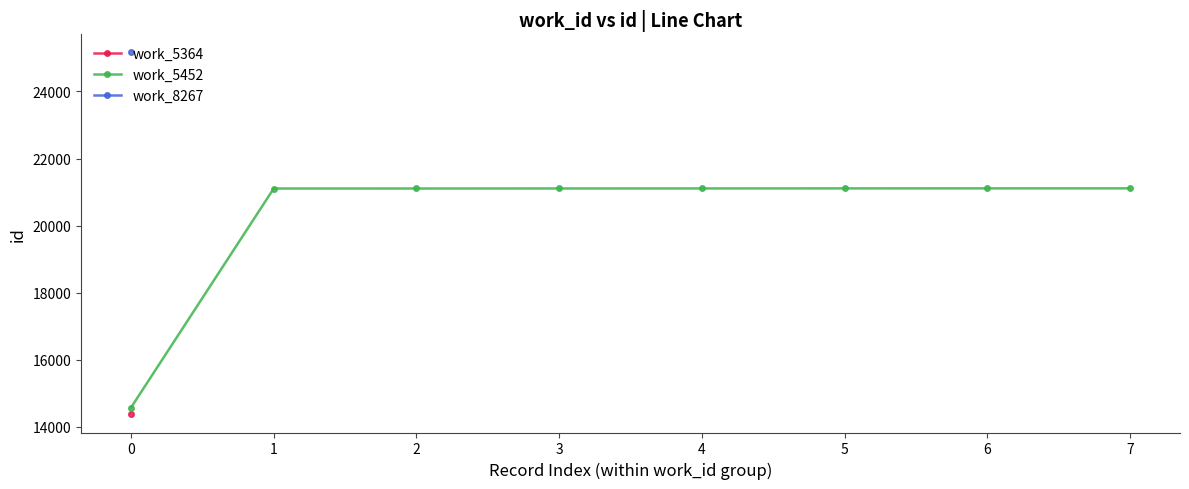

Does the chart have visible grid lines?

No